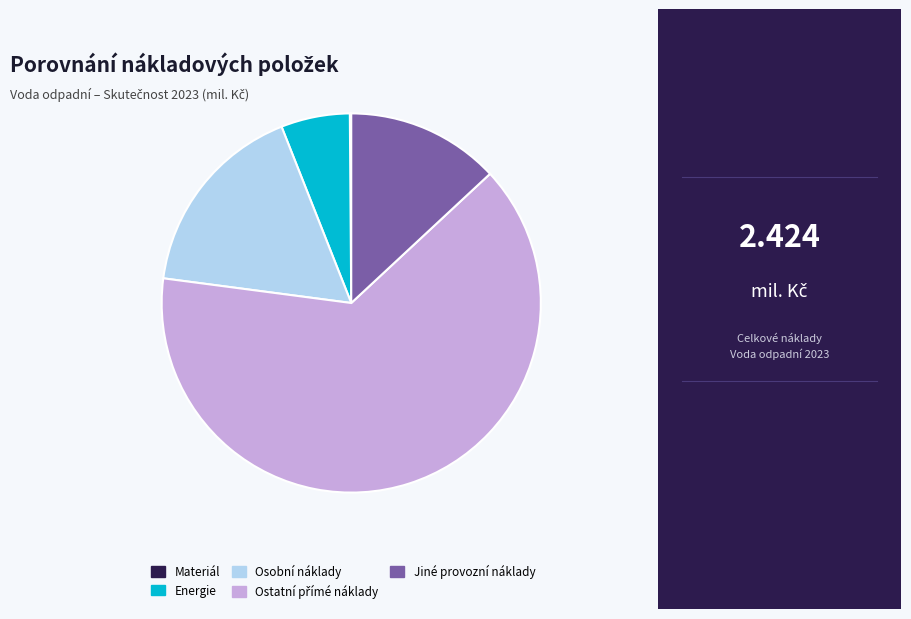

The Jiné provozní náklady slice represents 5% of the pie. True or false?

False